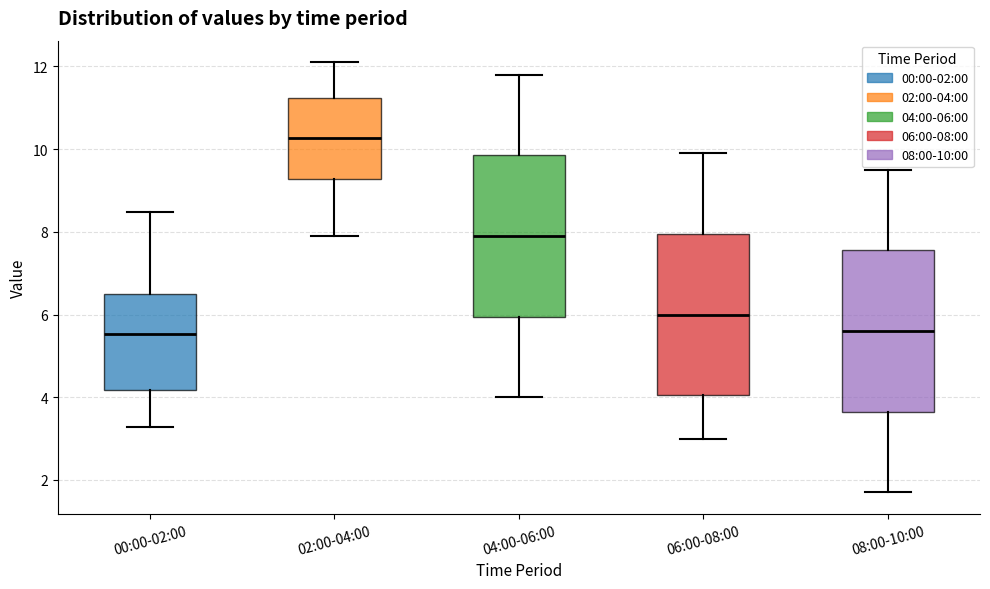

Where is the upper edge of the box for 04:00-06:00 on the y-axis? The values are not printed on the chart, so give them approximately, as read against the axis.

9.8